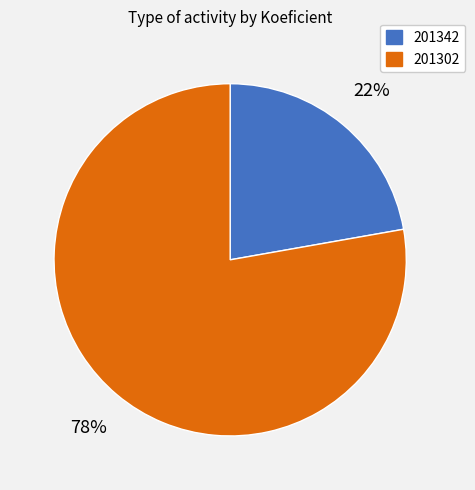

To the nearest percent, what is the difference between the 201342 and 201302 slice percentages?

56%